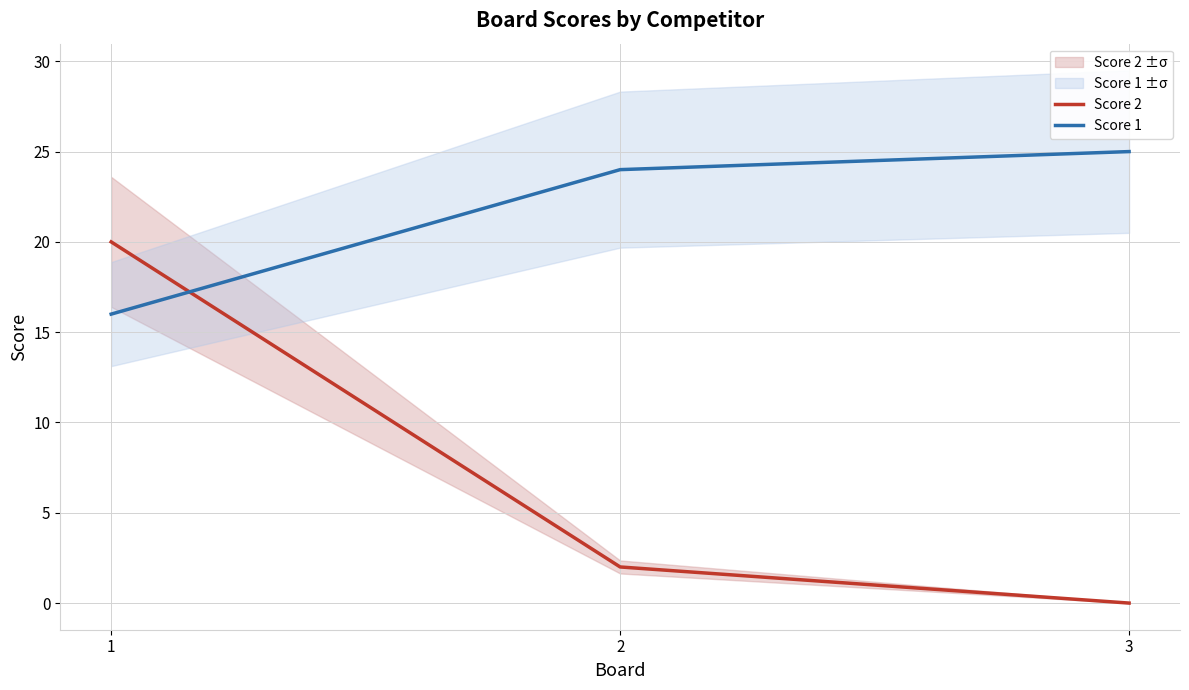

How many Score 1 values are between 16 and 25?

3